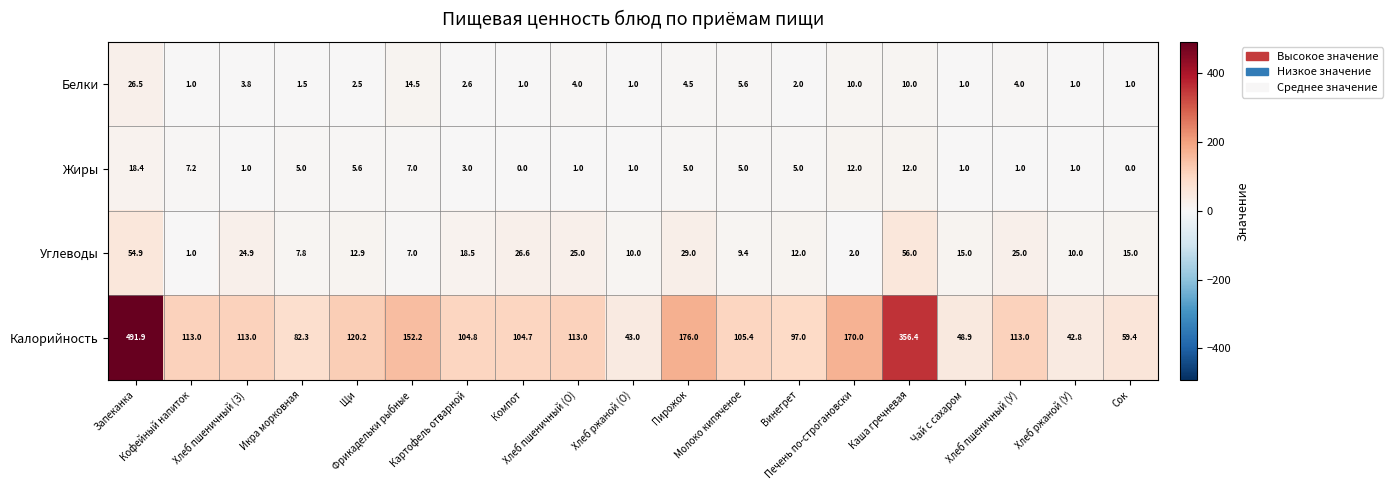

What is the lowest value of the Углеводы series?

1.0